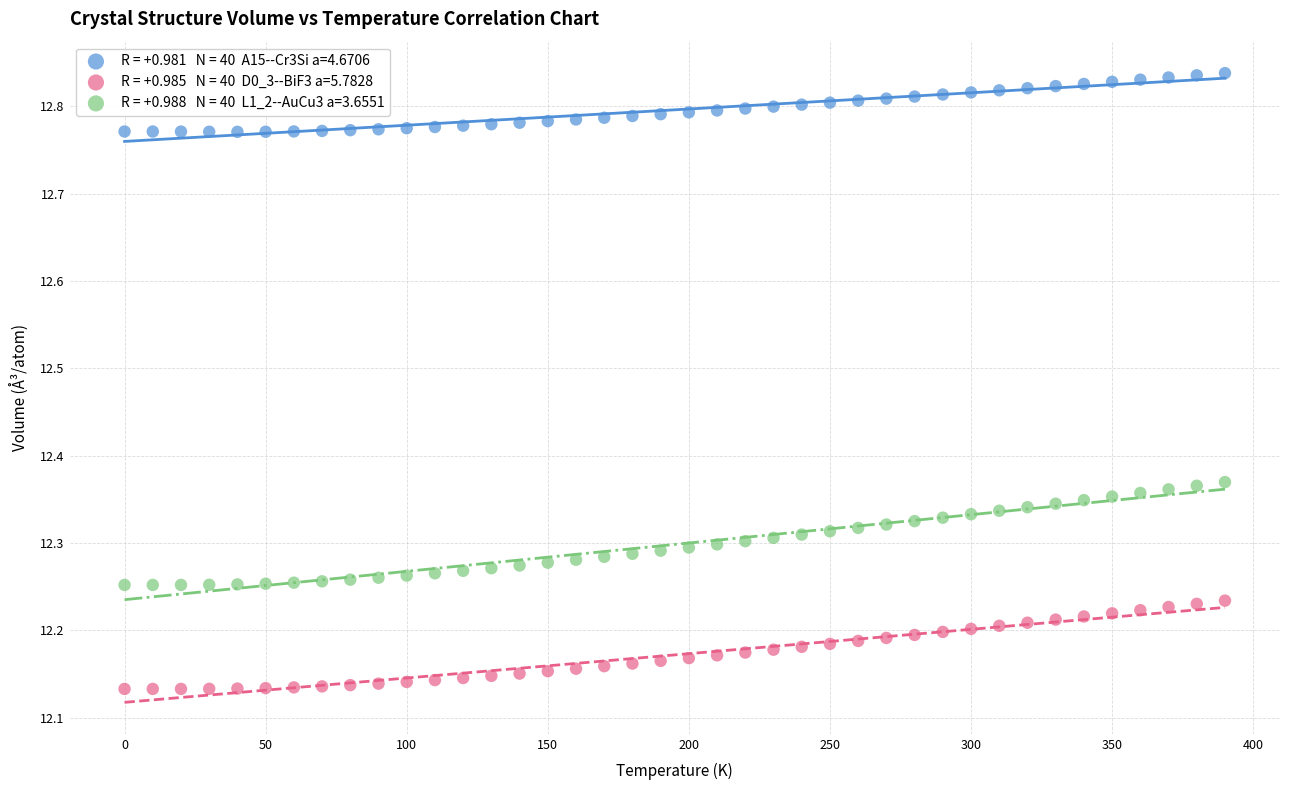

Across all data points, what is the range of Y values (max minus min)?

0.7